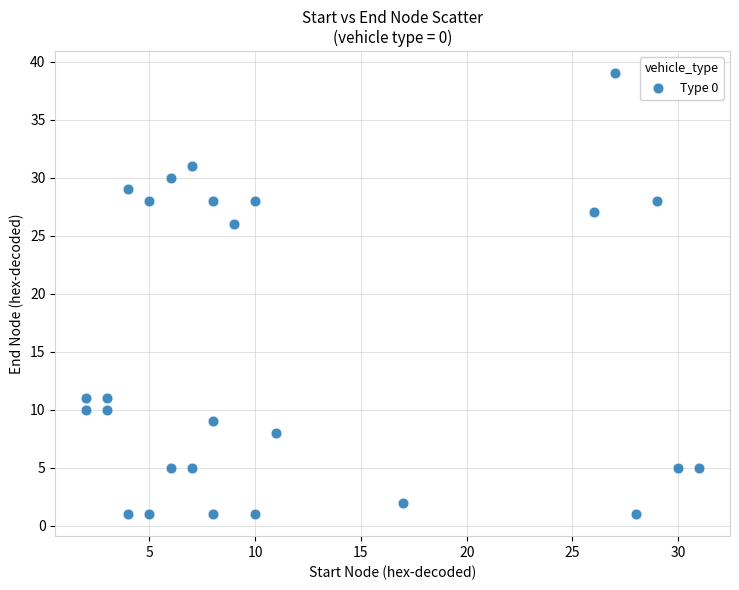

What is the range of X values (max minus min)?

29